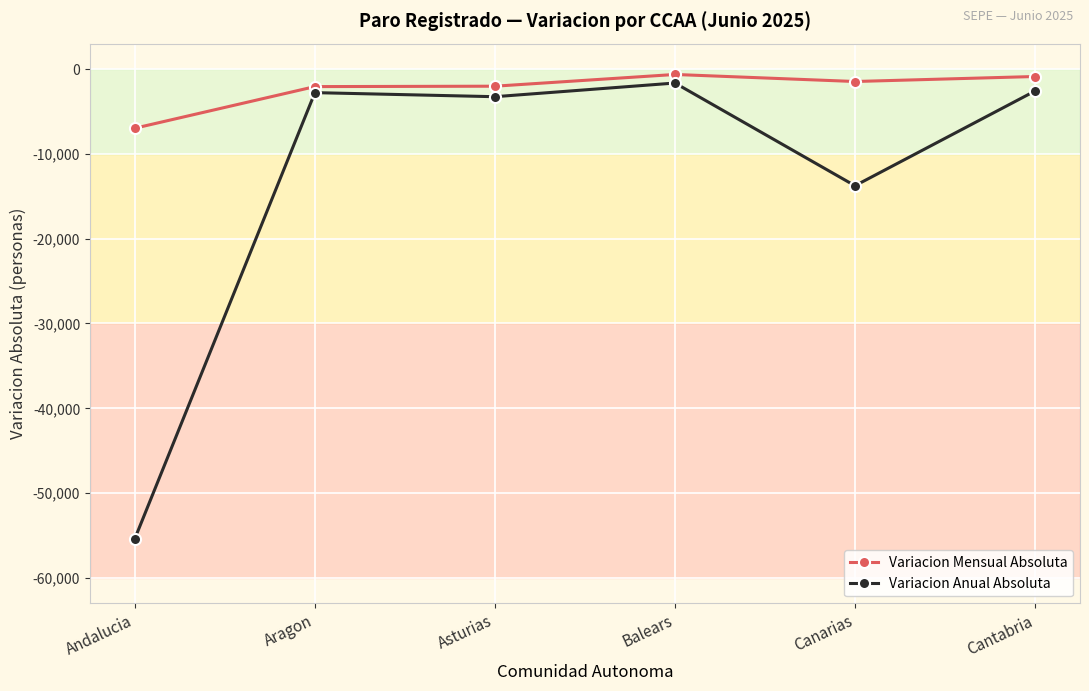

At which category is the sum across all series the highest?

Balears